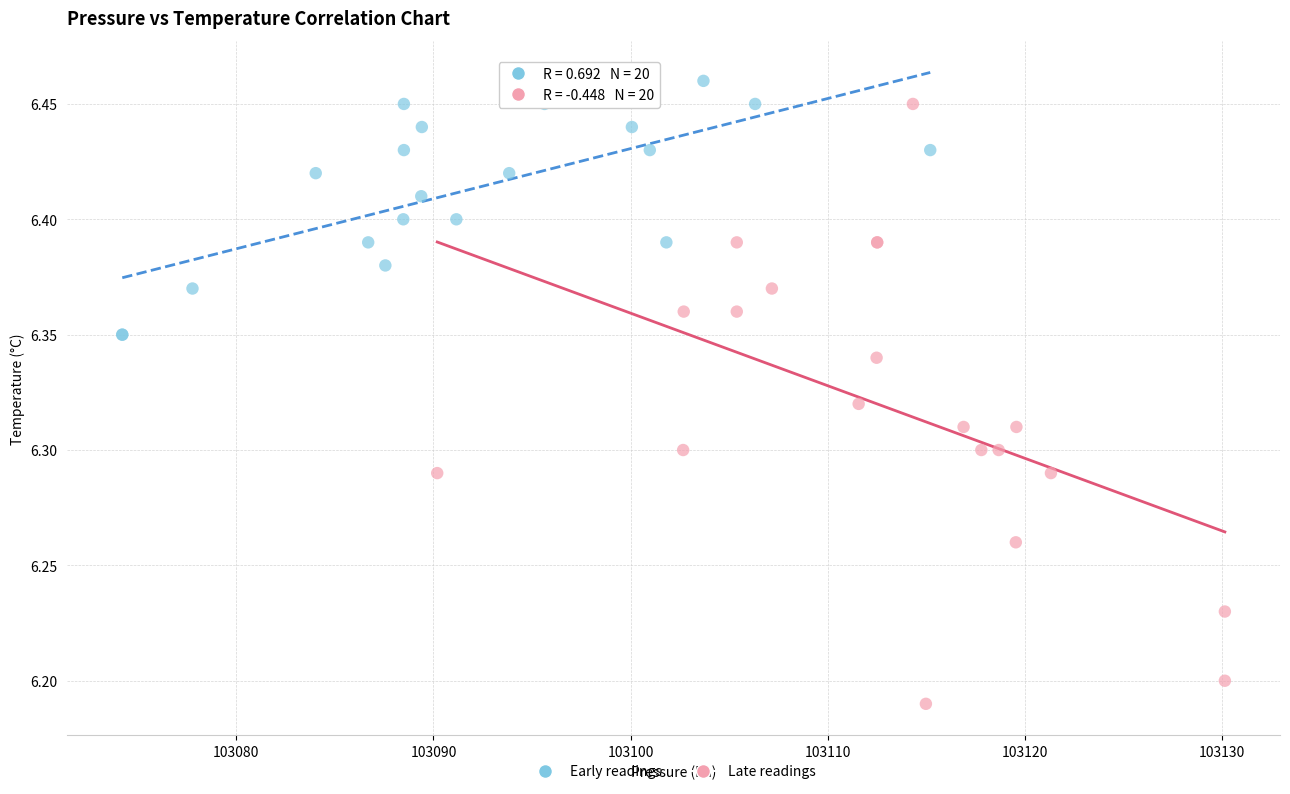

Which series contains the lowest Y value?

Late readings